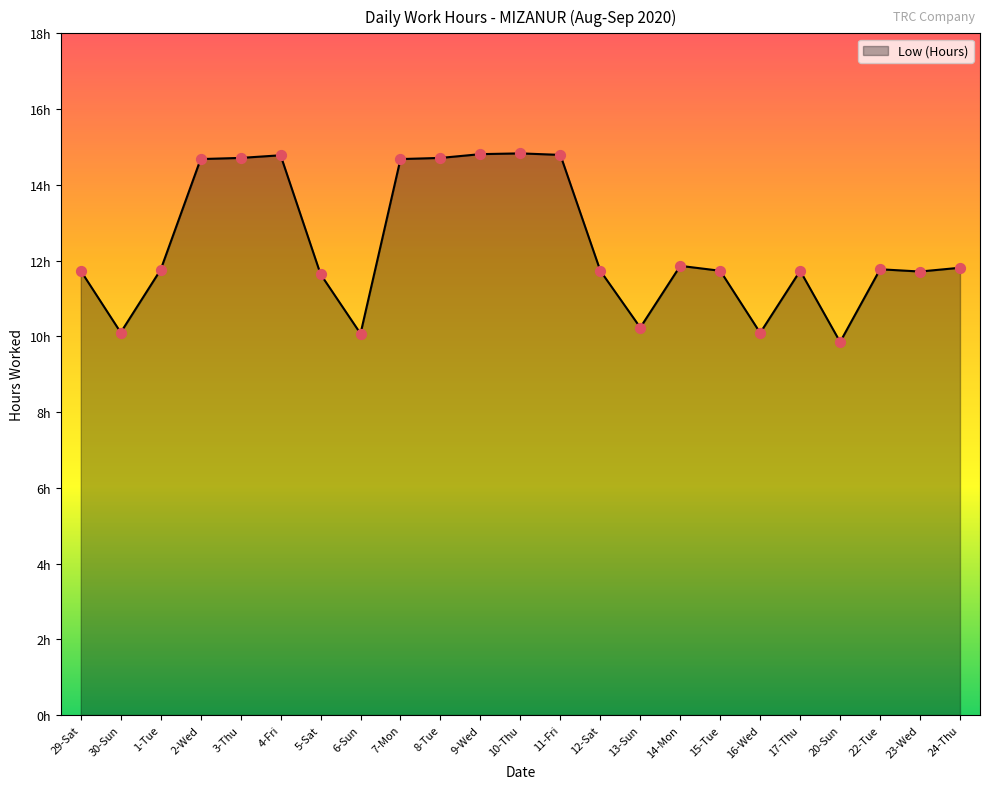

What is the change in value from 9-Wed to 14-Mon?

-3.0